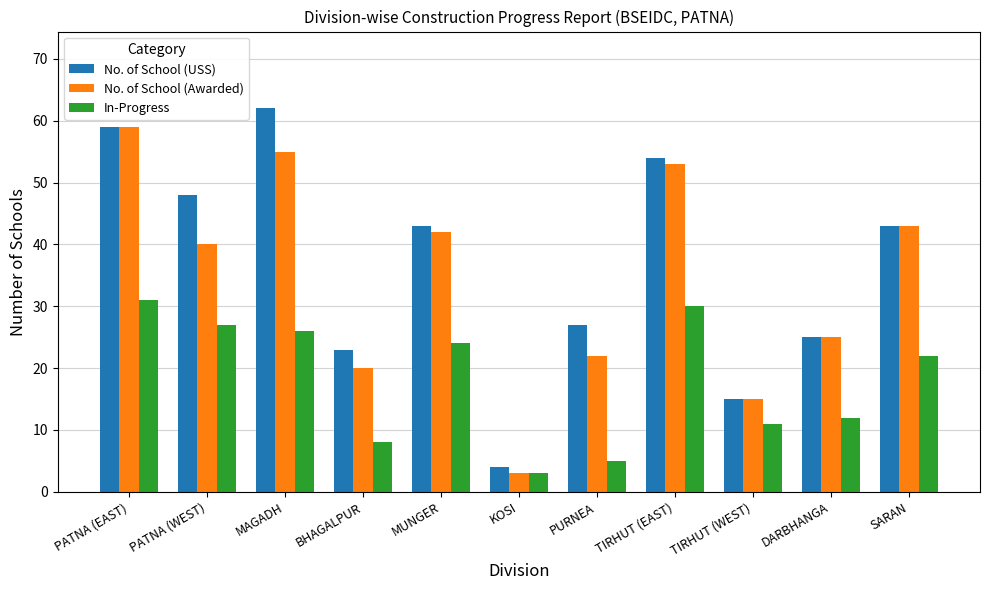

What are all the series names shown in the legend?

No. of School (USS), No. of School (Awarded), In-Progress